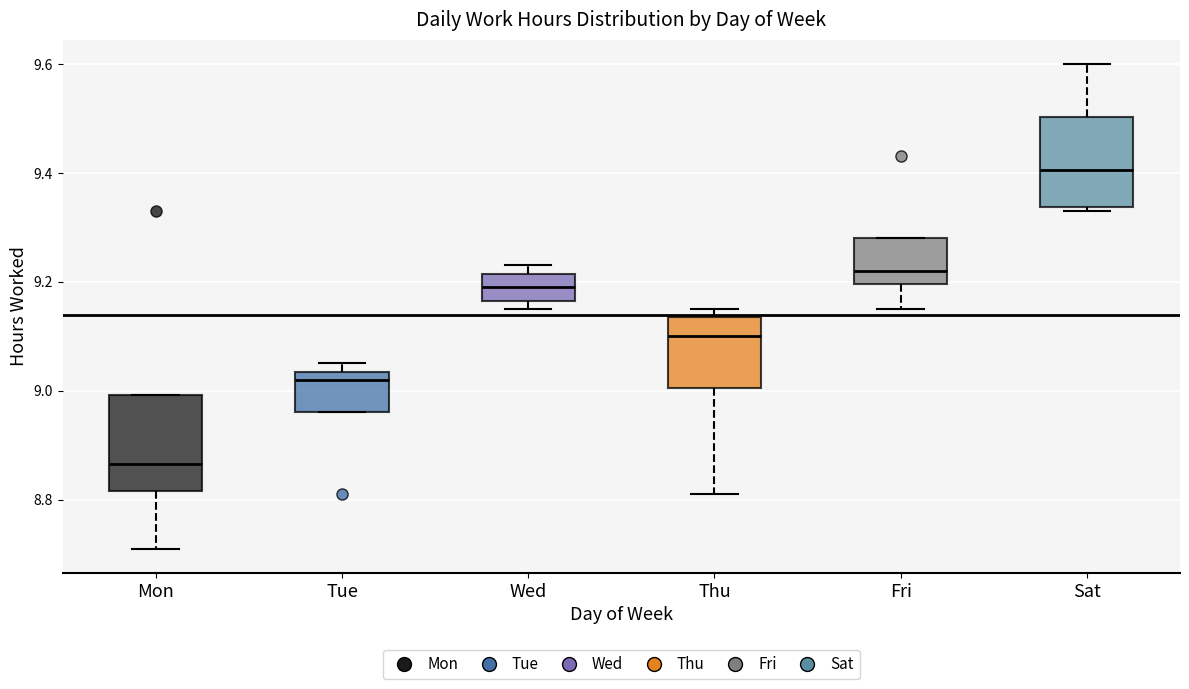

Where does the upper whisker of the box for Sat end on the y-axis? The values are not printed on the chart, so give them approximately, as read against the axis.

9.60